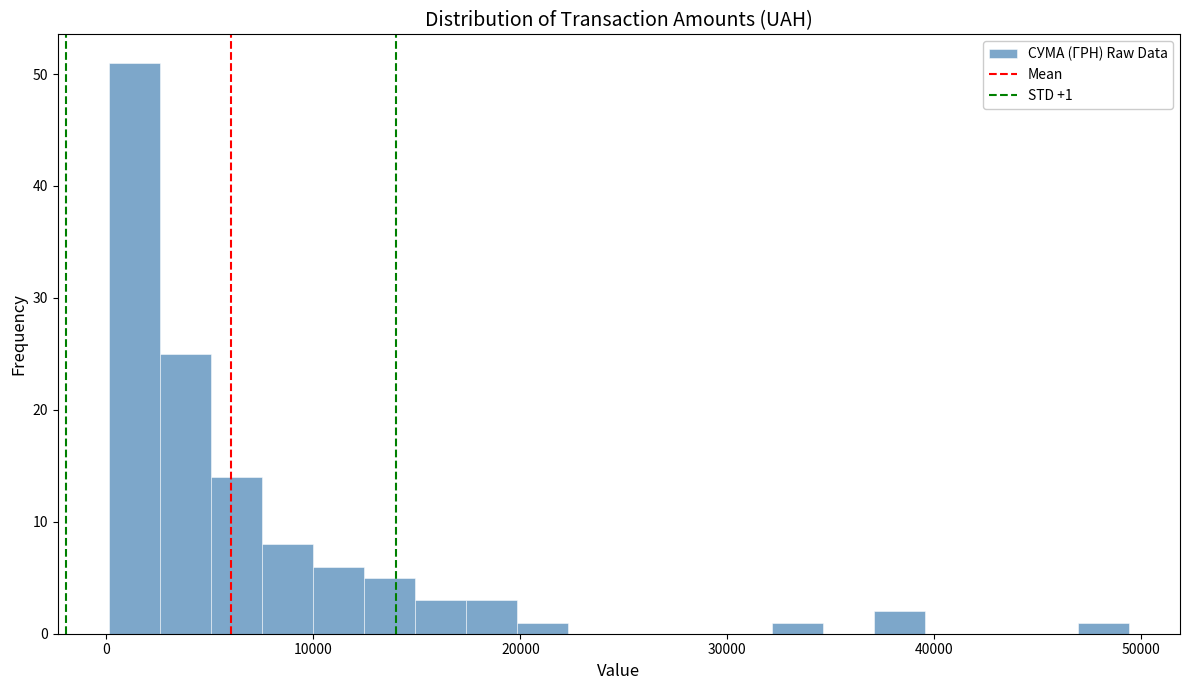

Around what value on the x-axis is the tallest bar? Give the approximate position of its centre, as read against the axis.

1000